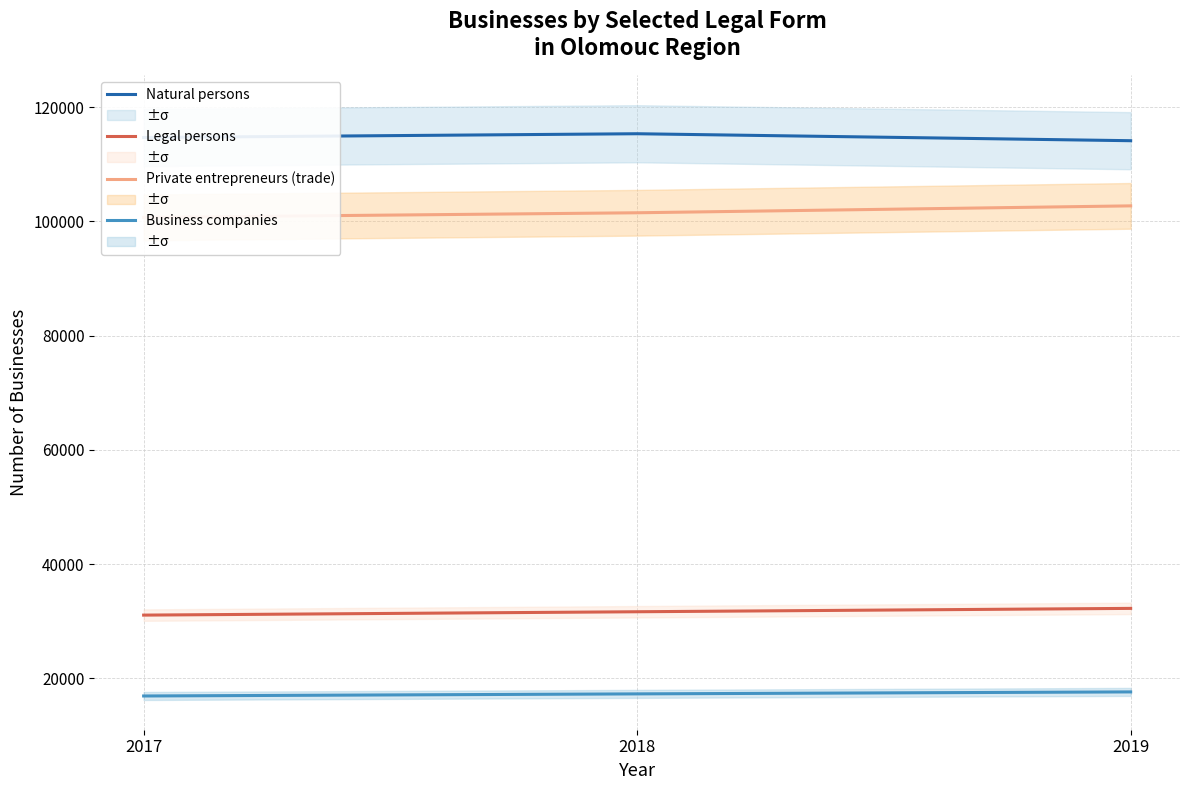

Reading left to right, what are all the values shown in this chart?

Natural persons: 2017=114685	2018=115348	2019=114127
Legal persons: 2017=31078	2018=31666	2019=32255
Private entrepreneurs (trade): 2017=100702	2018=101512	2019=102720
Business companies: 2017=16920	2018=17288	2019=17634